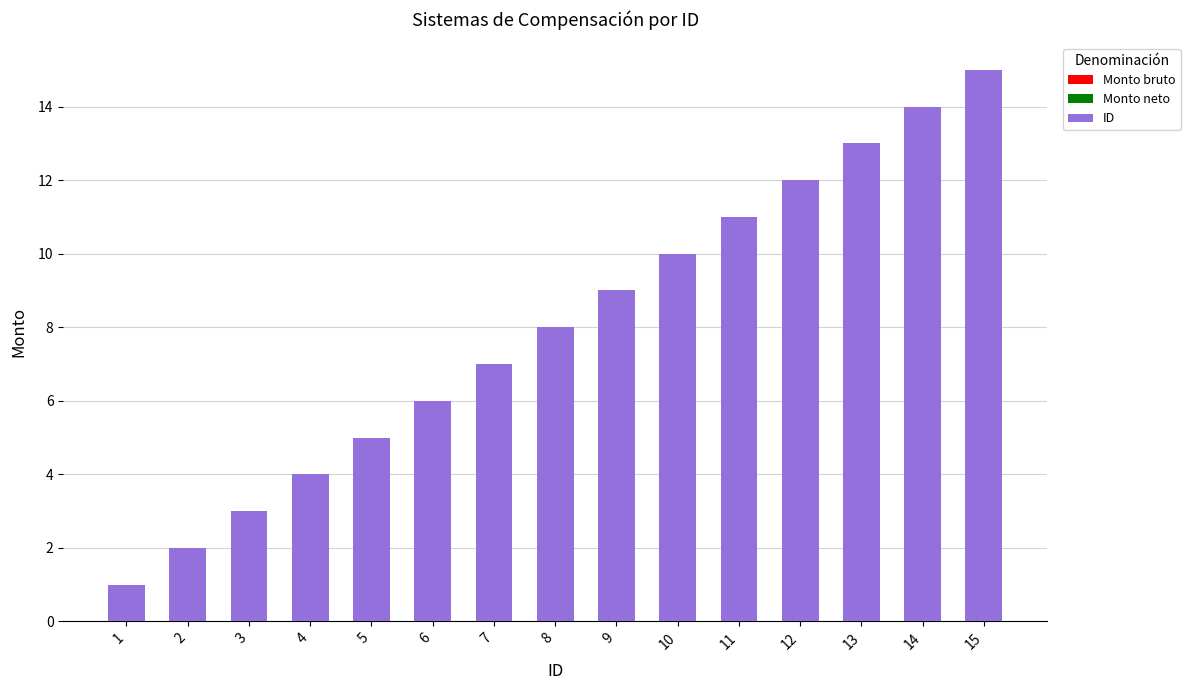

What is the difference between the second highest and second lowest values?

12